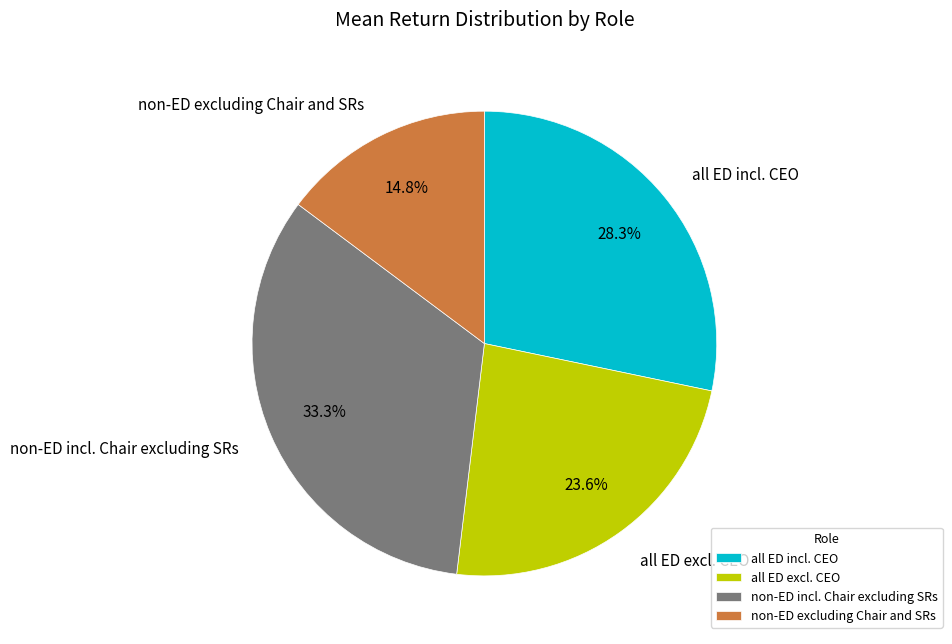

Is there a majority slice in this chart?

No